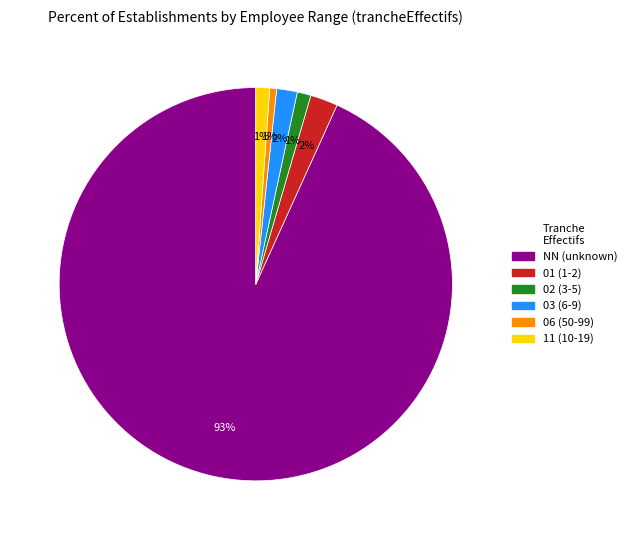

Which slice represents more than half of the pie?

NN